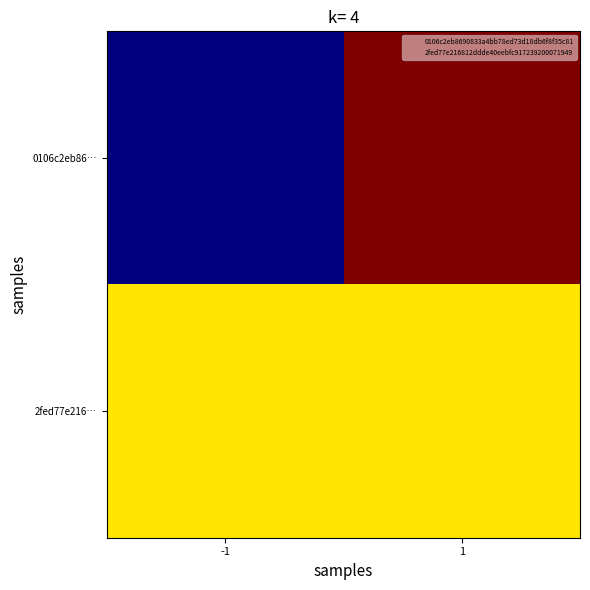

At how many categories does at least one series exceed 0?

2